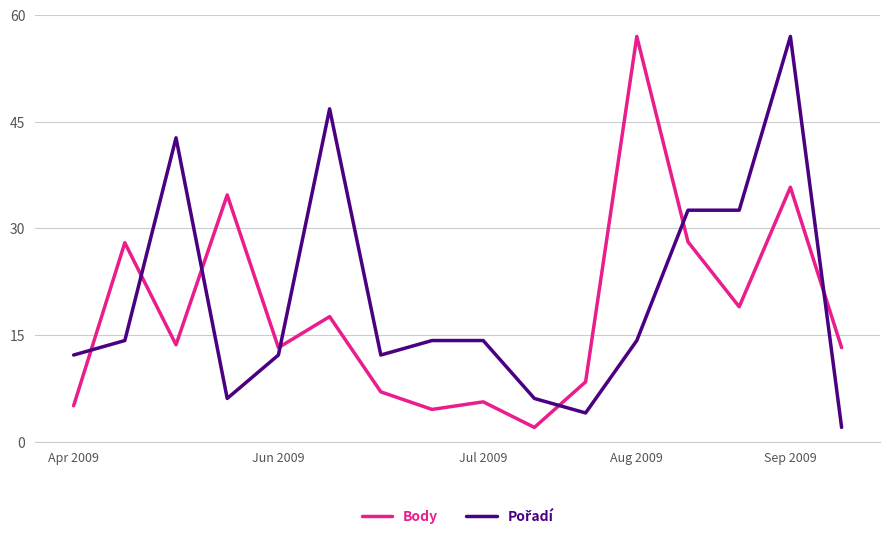

What is the greatest value displayed?

57.0